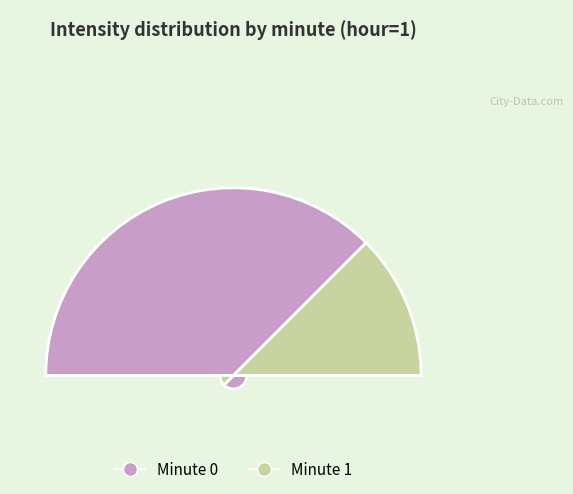

Which slice is the smallest?

minute 1